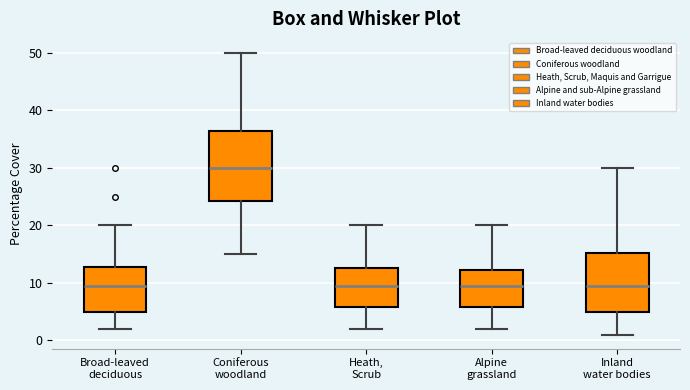

Reading left to right, read every box against the y-axis: the position of its median line, the range the box covers, and the ends of its whiskers. The values are not printed on the chart, so give them approximately, as read against the axis.

Broad-leaved deciduous: median 10, box 5 to 13, whiskers 2 to 20
Coniferous woodland: median 30, box 24 to 37, whiskers 15 to 50
Heath, Scrub: median 10, box 6 to 13, whiskers 2 to 20
Alpine grassland: median 10, box 6 to 12, whiskers 2 to 20
Inland water bodies: median 10, box 5 to 15, whiskers 1 to 30